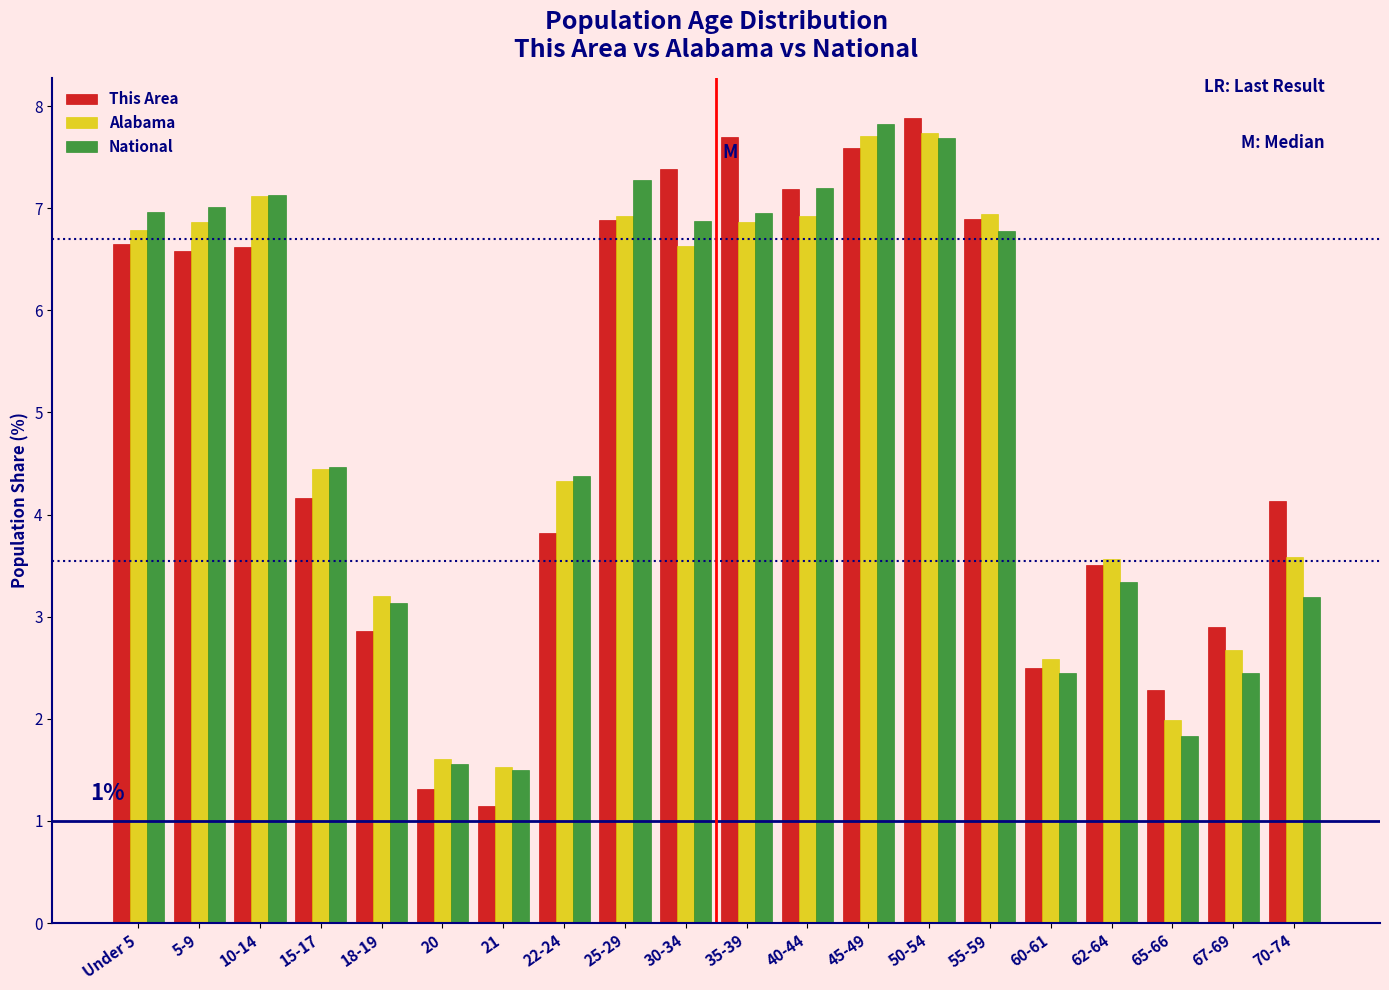

Between 25-29 and 70-74, which series saw the biggest shift?

National